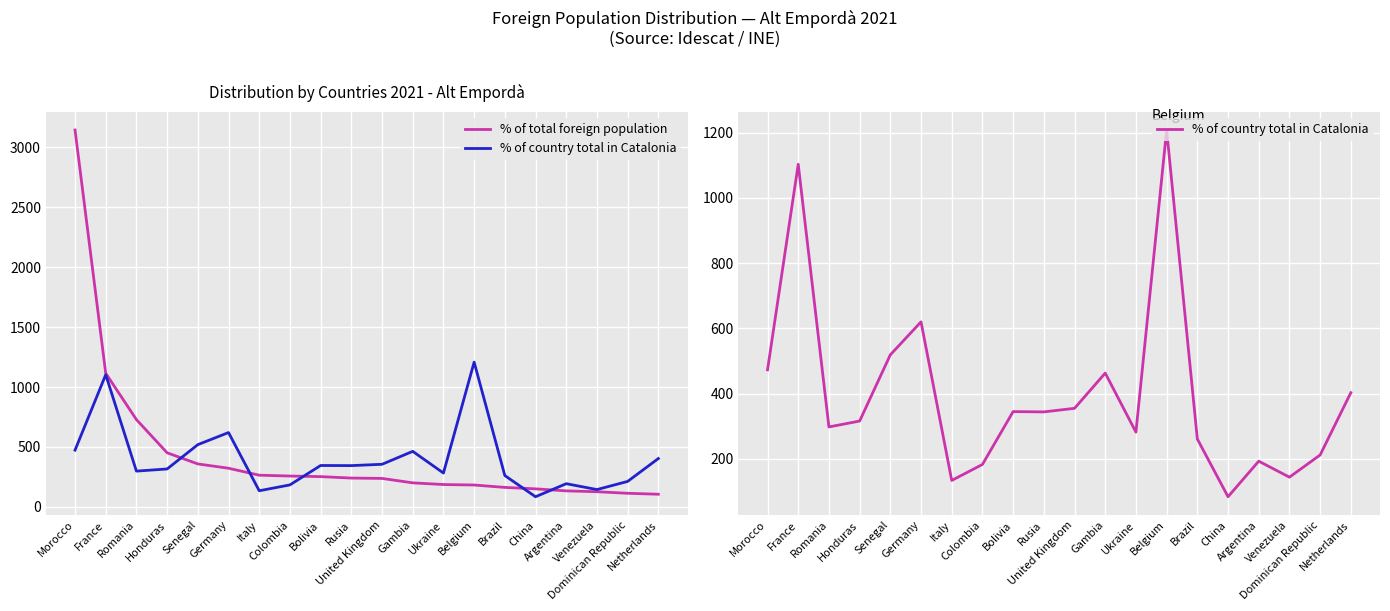

True or false: % of country total in Catalonia has more than 0 points higher than both neighbors.

True